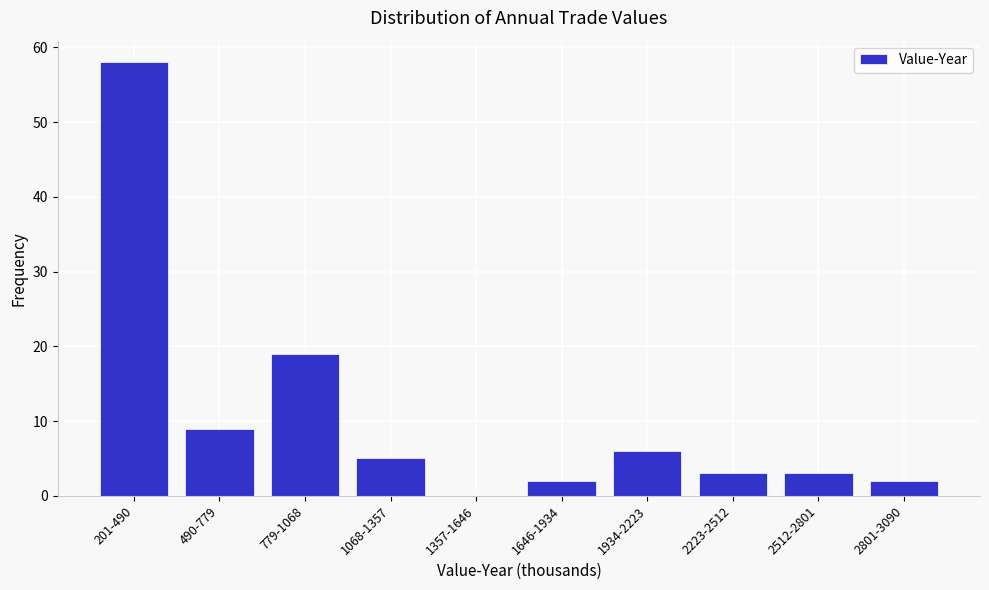

Reading left to right, list all the values displayed in this chart.

201-490=58	490-779=9	779-1068=19	1068-1357=5	1357-1646=0	1646-1934=2	1934-2223=6	2223-2512=3	2512-2801=3	2801-3090=2